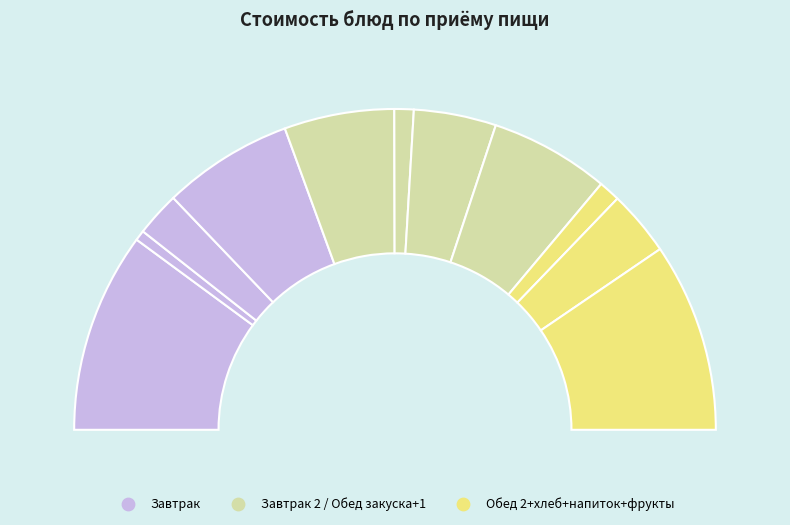

Which has a higher value, Макароны с сыром or Салат свекольный?

Макароны с сыром